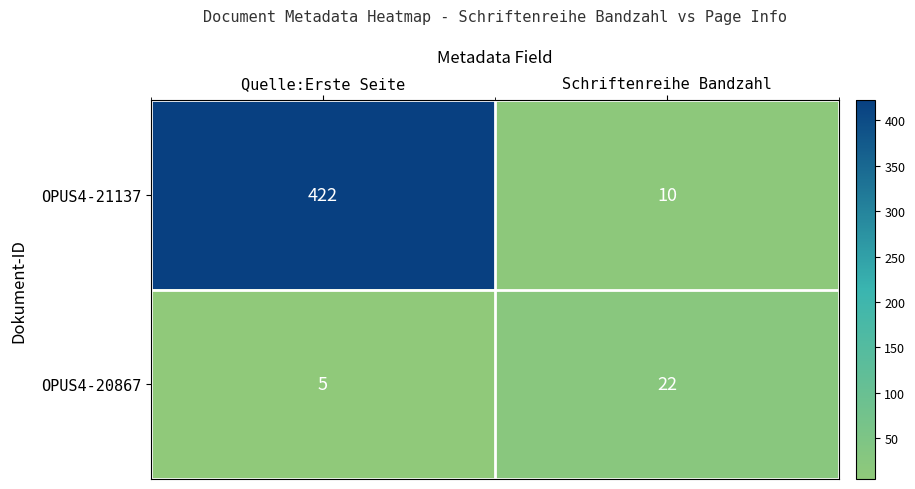

True or false: OPUS4-21137 has a value of 10 at Schriftenreihe Bandzahl.

True